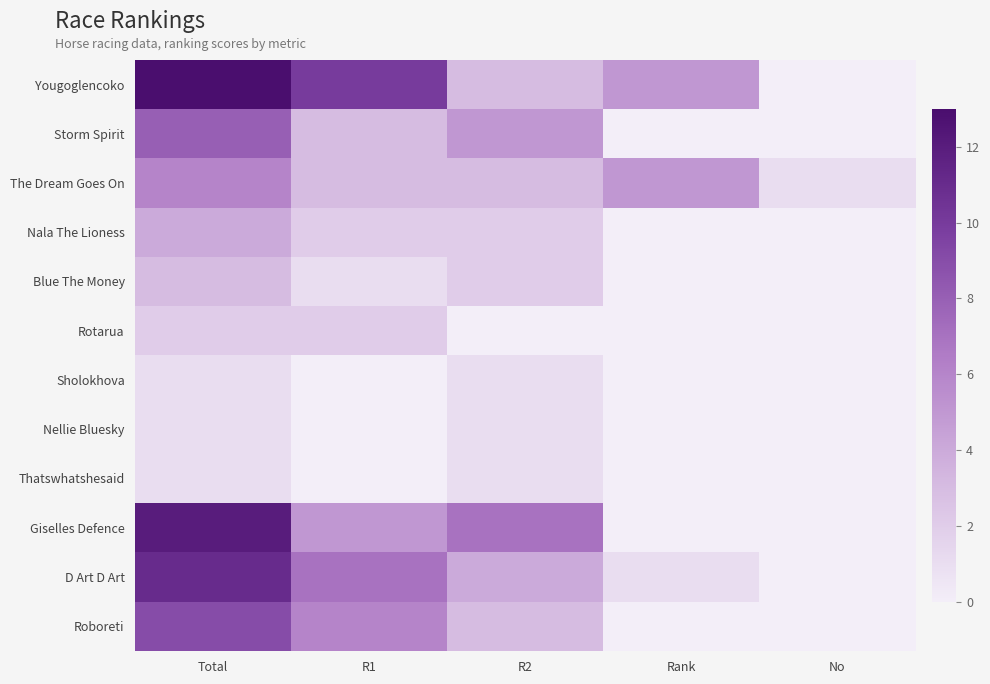

Which series has the widest spread of values?

Yougoglencoko